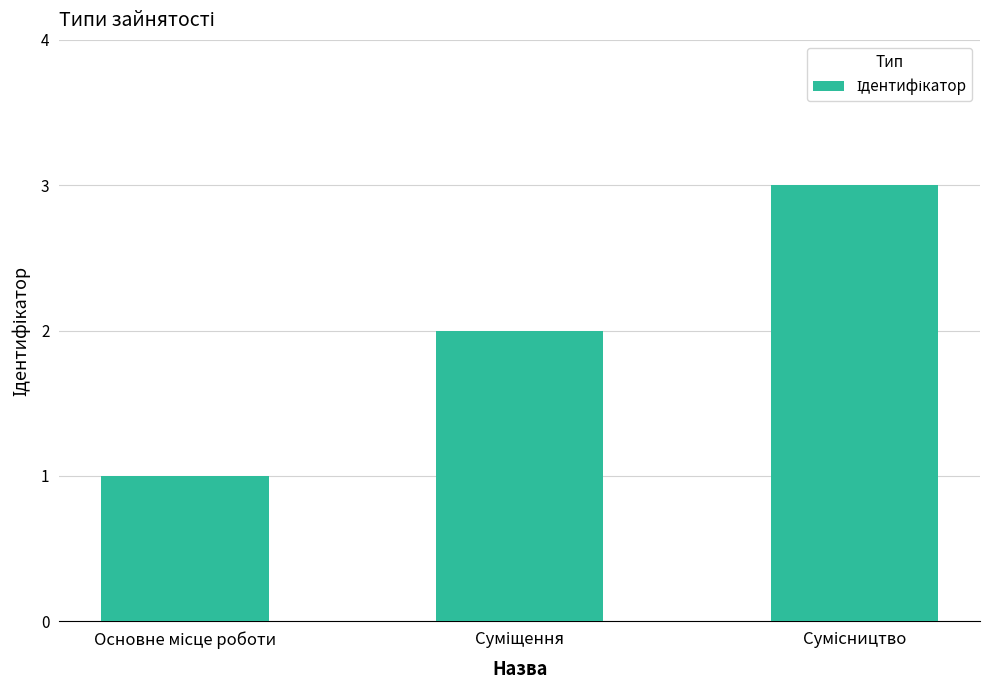

Reading right to left, extract all data points from this chart.

3	2	1